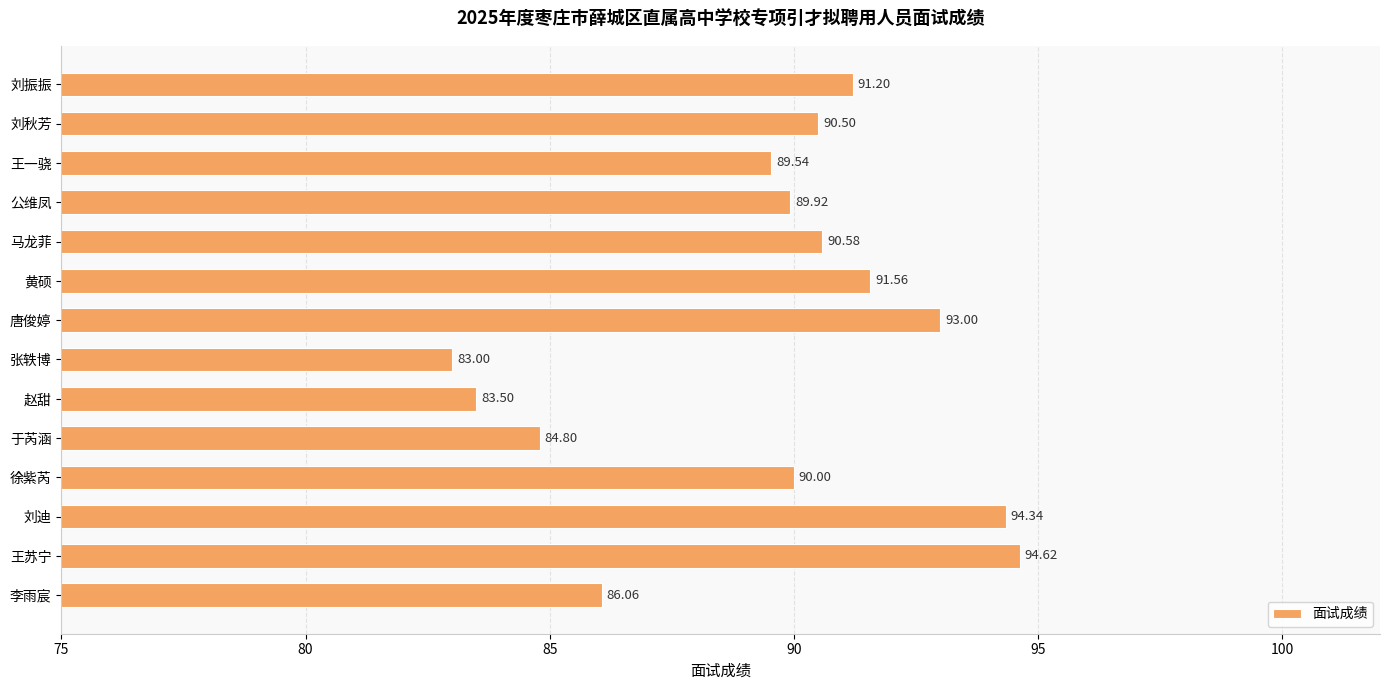

How many categories are shown in the chart?

14